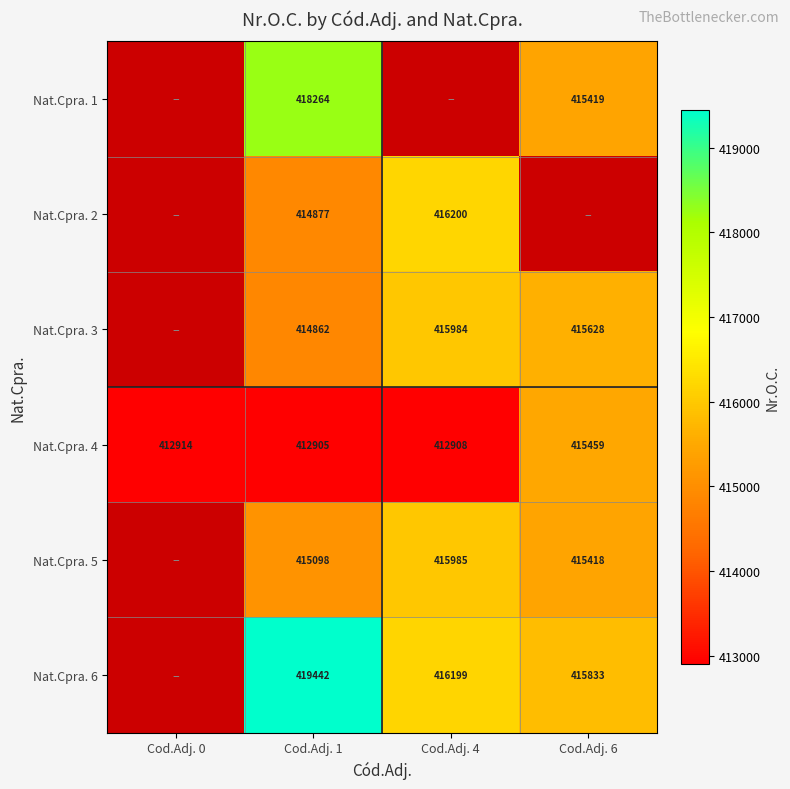

Is the value of Nat.Cpra. 3 at Cod.Adj. 4 greater than the value of Nat.Cpra. 1 at Cod.Adj. 6?

Yes